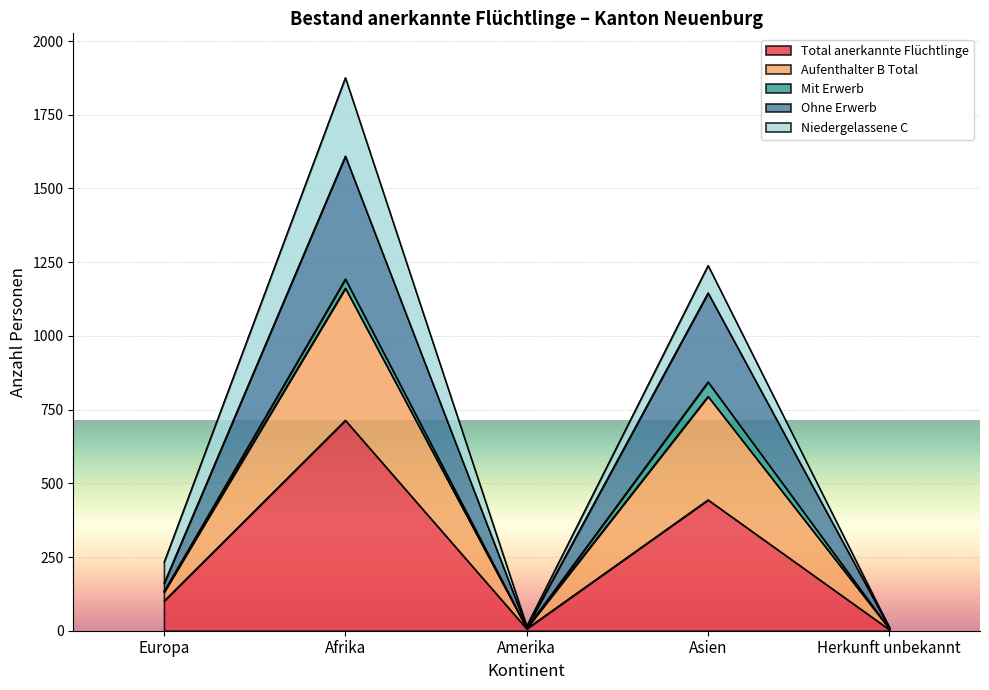

Is it true that Total anerkannte Flüchtlinge equals 101 at Europa?

True